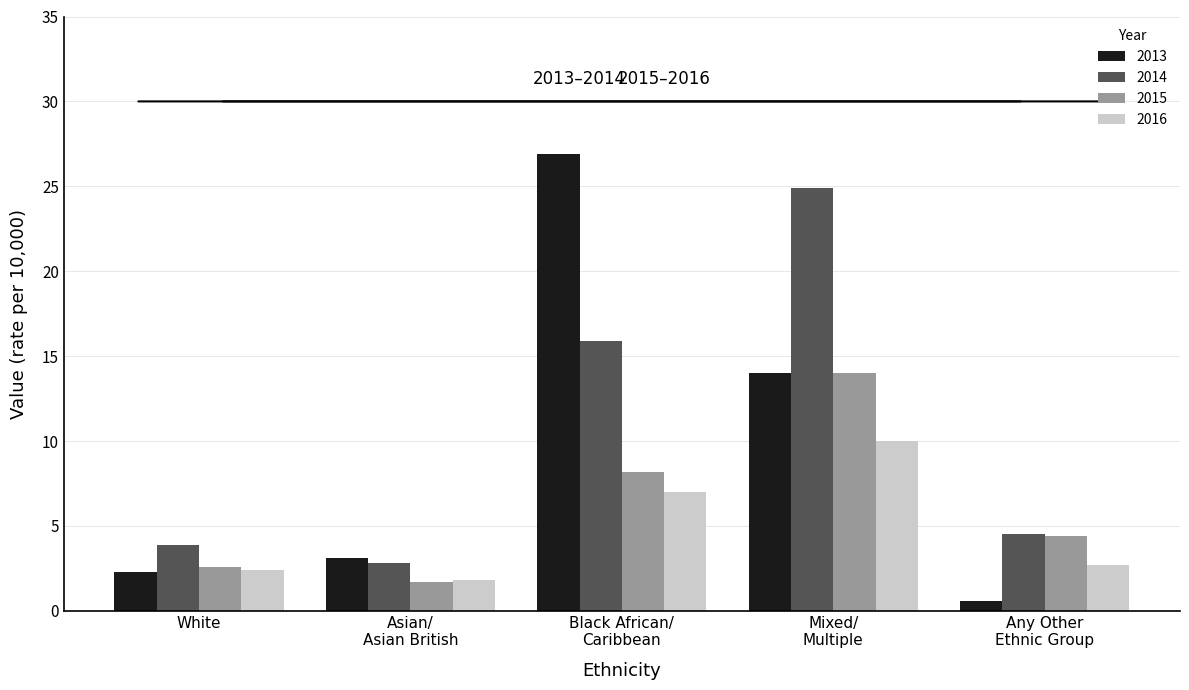

How many groups of bars are there?

5